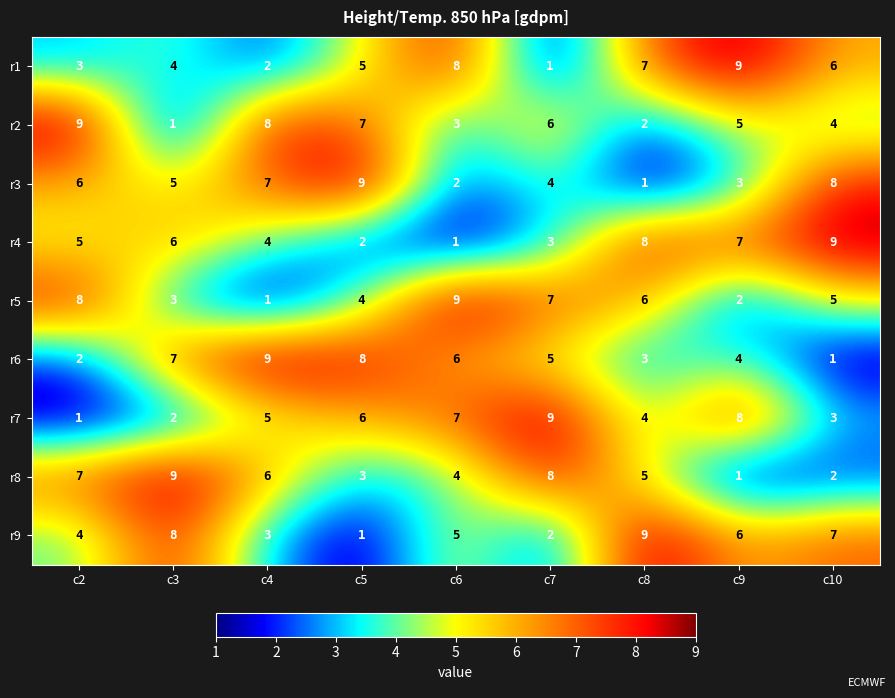

What is the sum of the r3 values at c4 and c8?

8